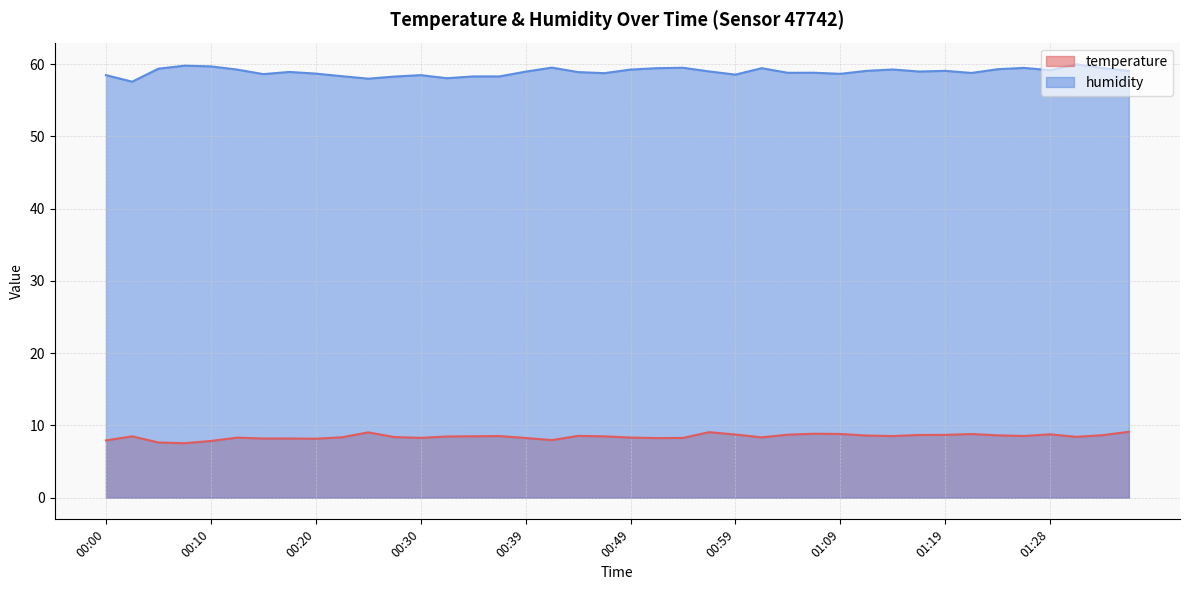

What is the greatest value displayed?

60.0